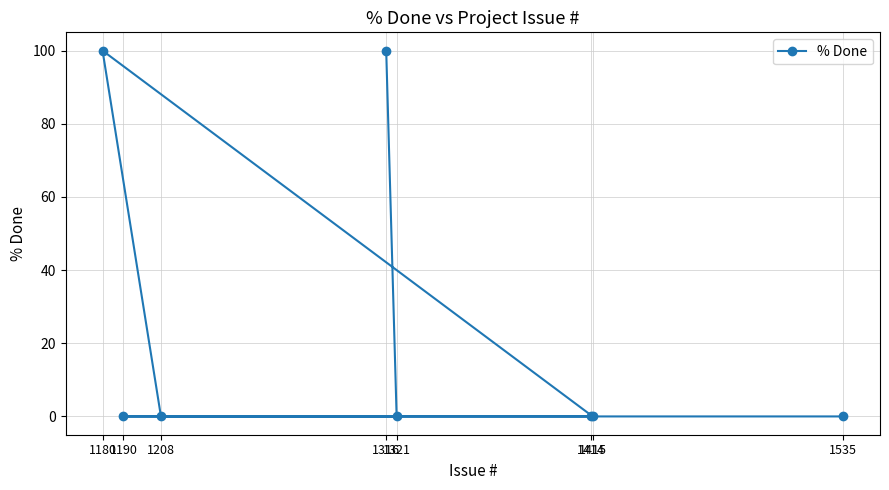

How many data points does each series have?

8